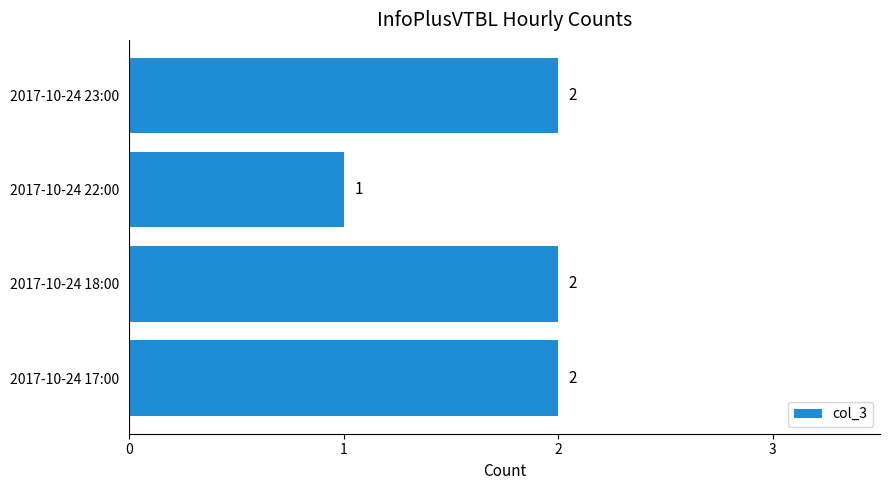

Is it true that the value at 2017-10-24 18:00 is 1?

False